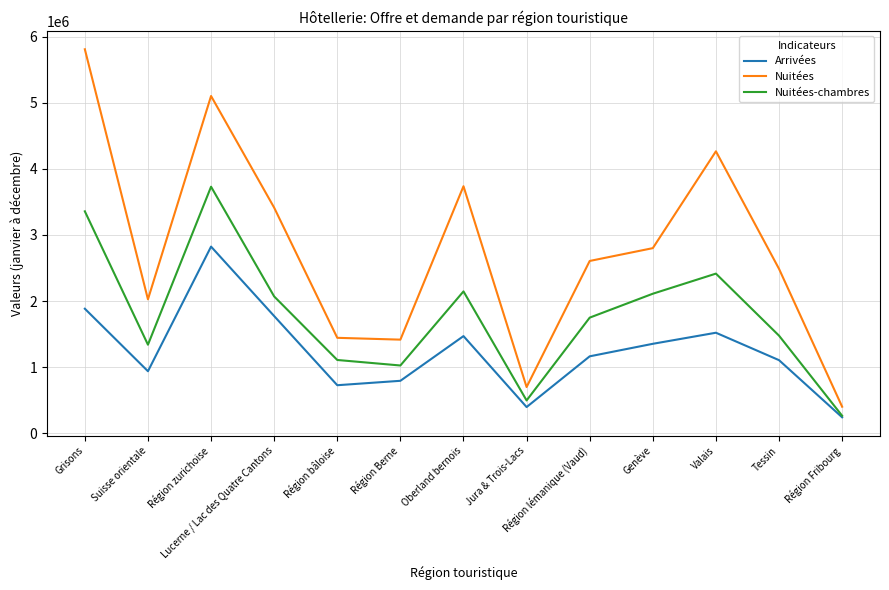

True or false: Nuitées and Arrivées cross at least once.

False